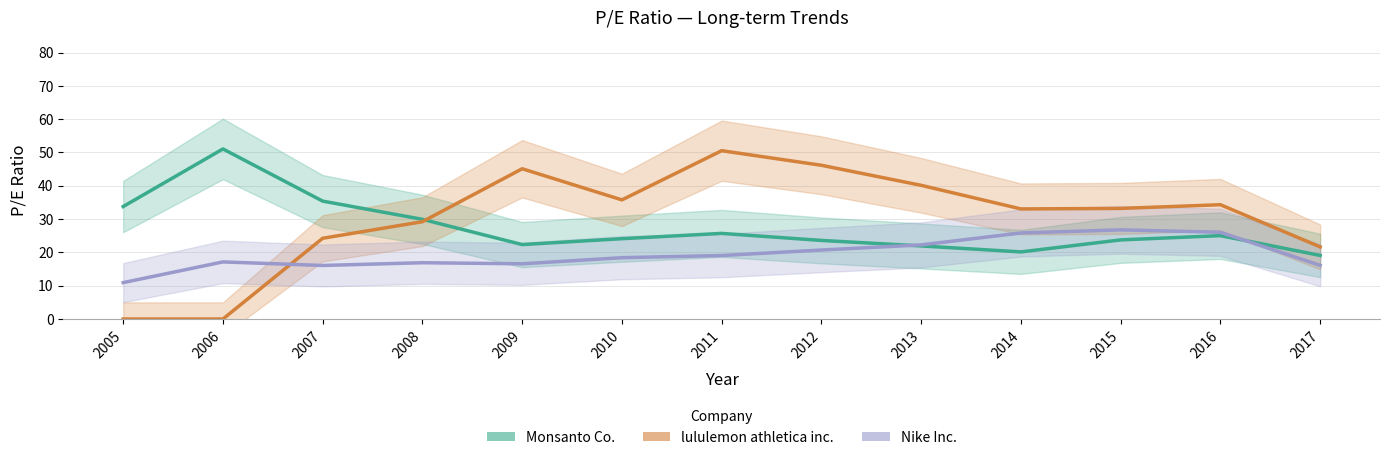

What value does the Nike Inc. series have at 2016?

26.0